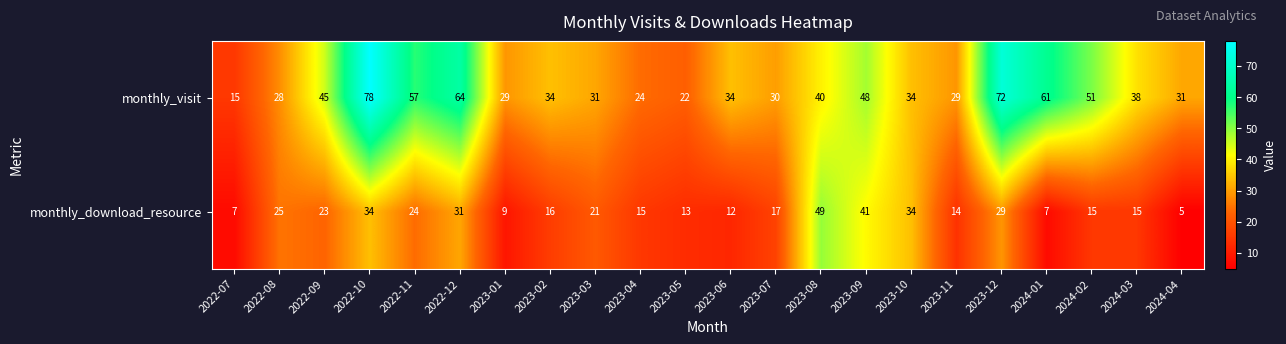

How many categories are shown in the chart?

22